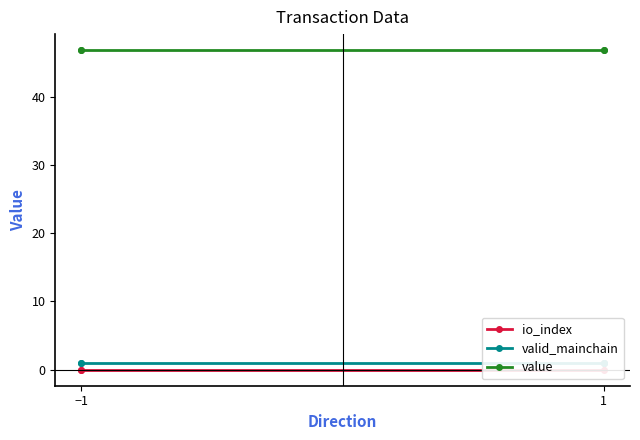

At which label is value closest to 46?

−1